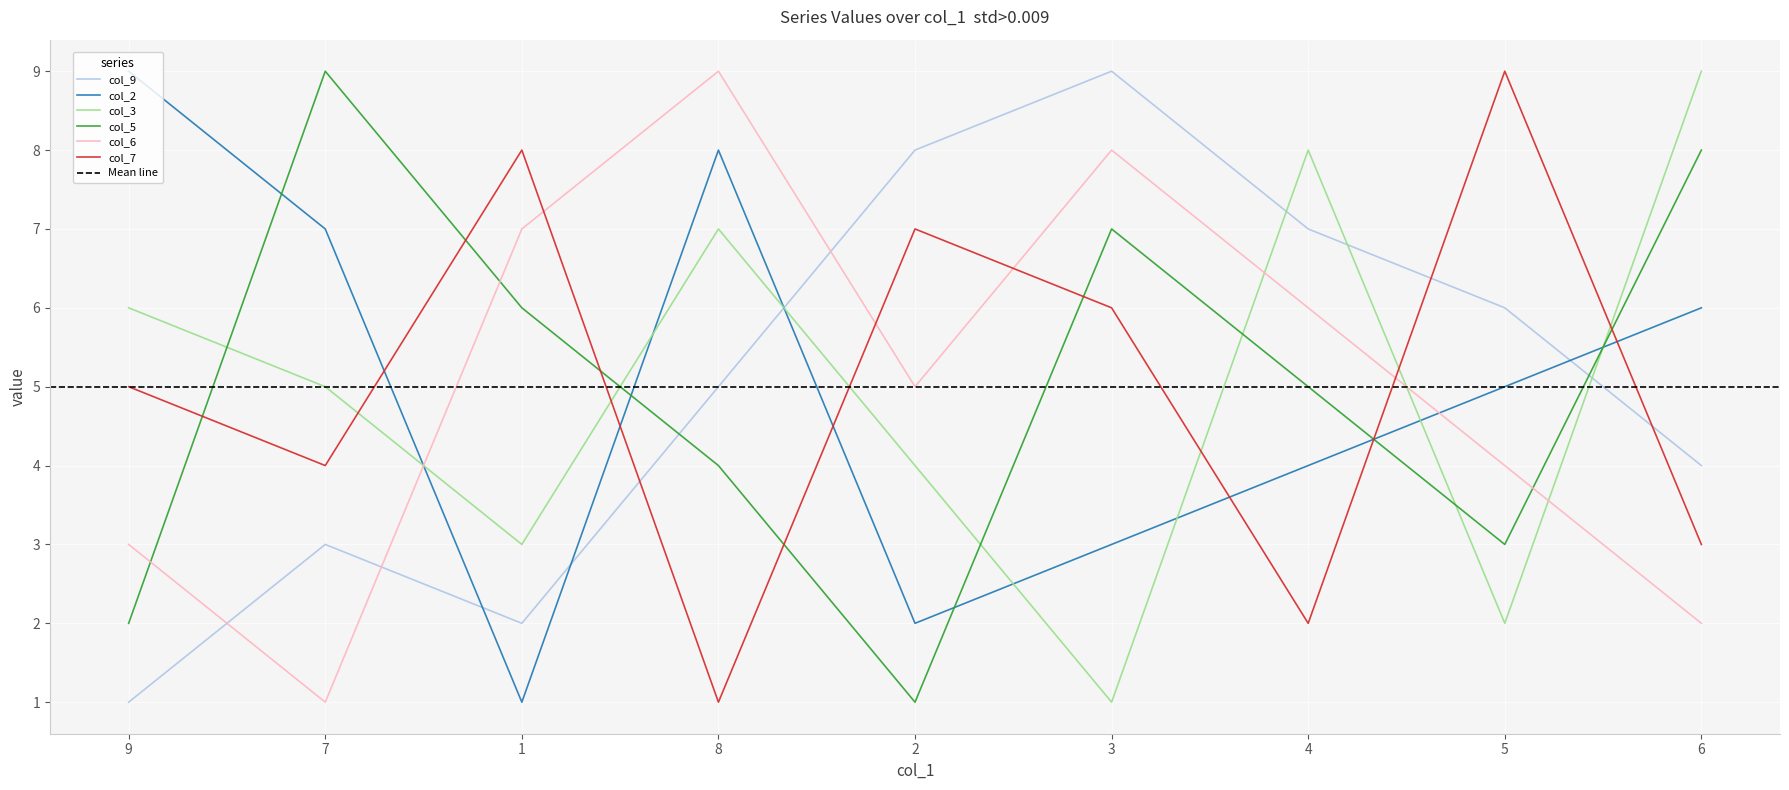

The value of col_2 at 3 is 3. True or false?

True